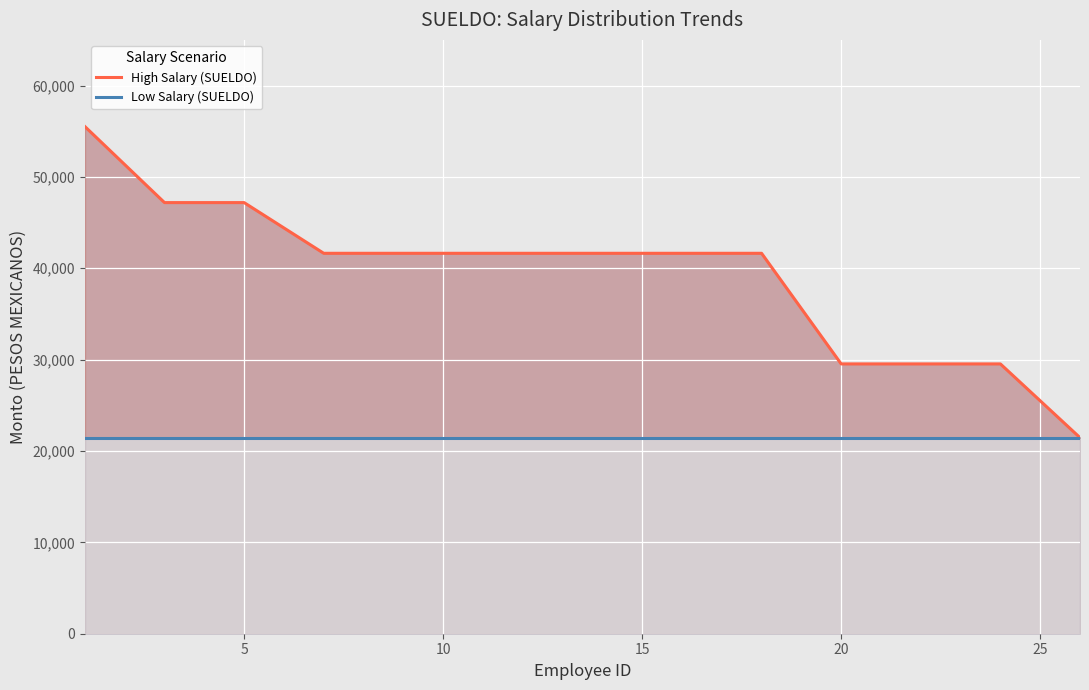

True or false: High Salary (SUELDO) and Low Salary (SUELDO) intersect in this chart.

False